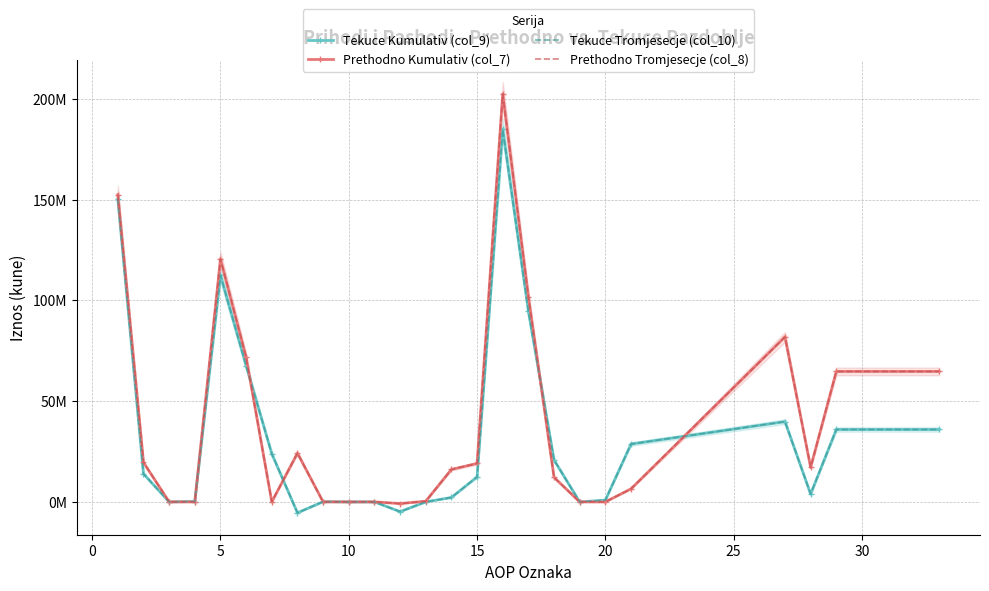

What is the value of the Tekuce Tromjesecje (col_10) point at the 11th from the left?

200613